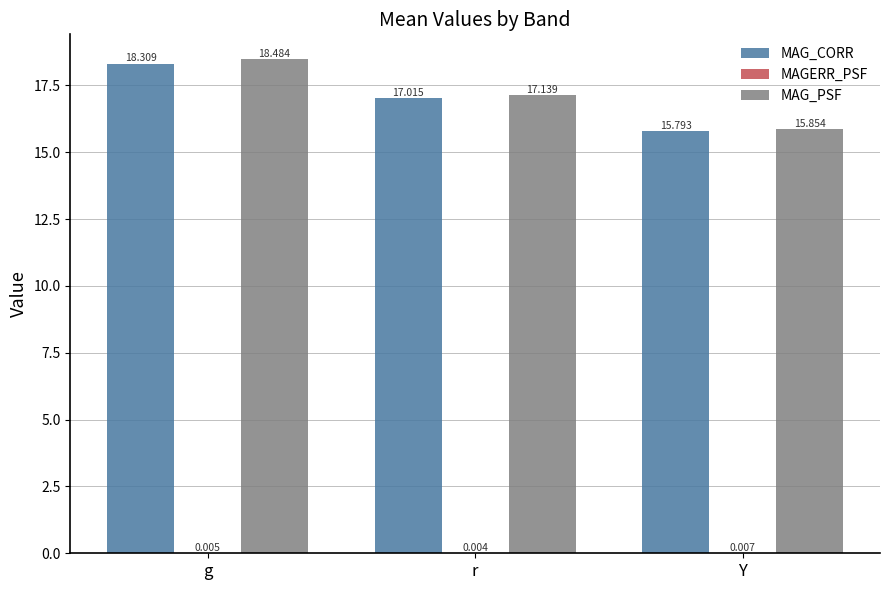

True or false: MAG_CORR has a value of 18.3 at g.

True